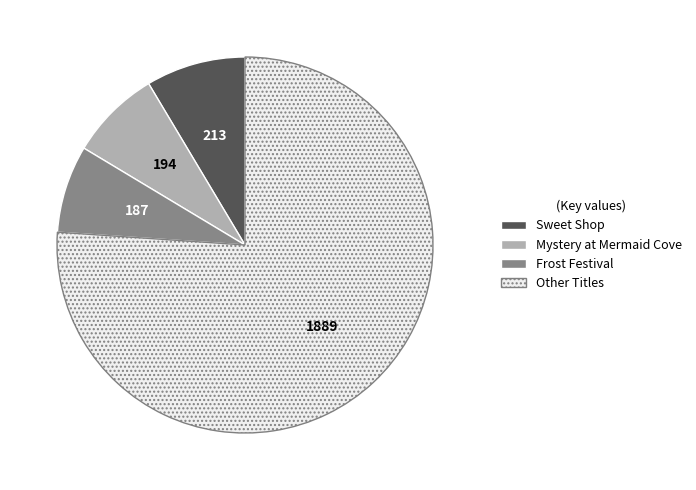

Is there a majority slice in this chart?

Yes